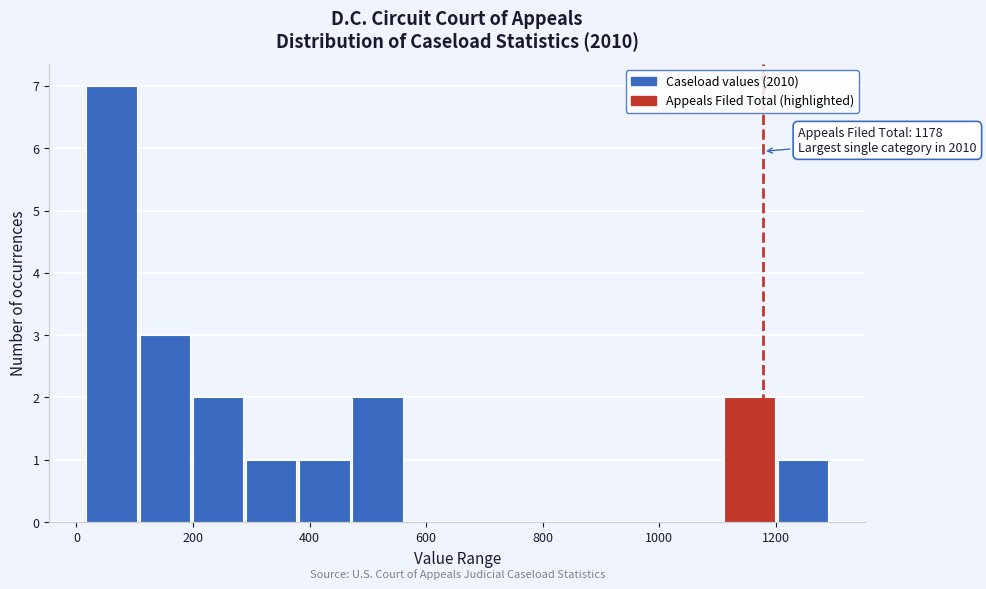

Over which range of the x-axis is the bar tallest?

20 to 100